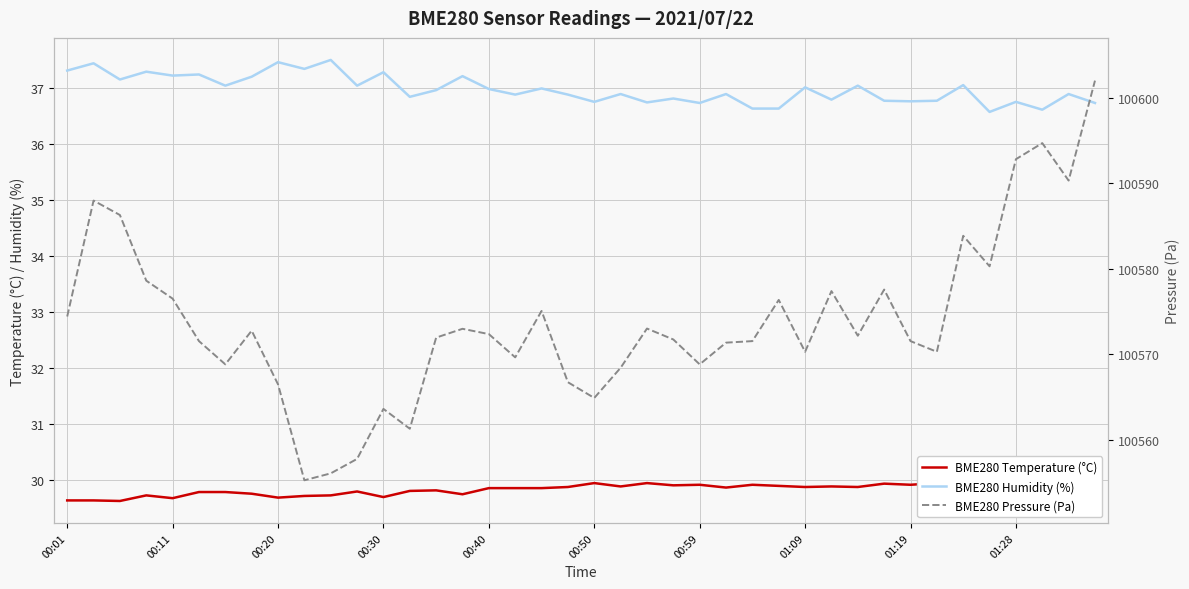

What is the difference between the BME280 Humidity (%) values at 17 and 39?

0.1